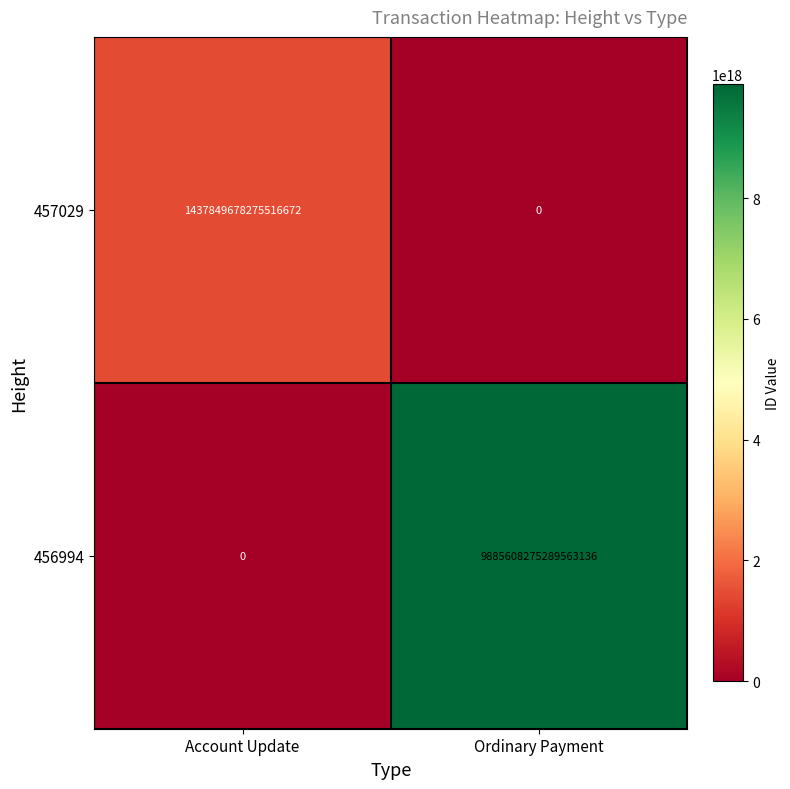

Which series changed the most between Account Update and Ordinary Payment?

456994